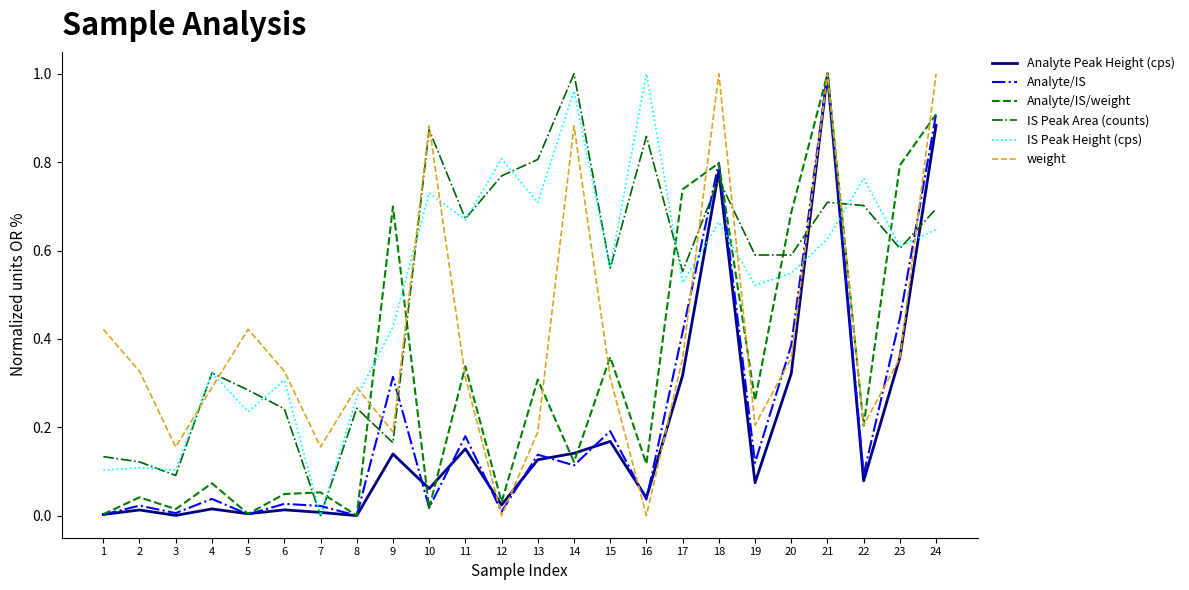

Is the value of IS Peak Area (counts) at 14 greater than the value of Analyte/IS at 2?

Yes